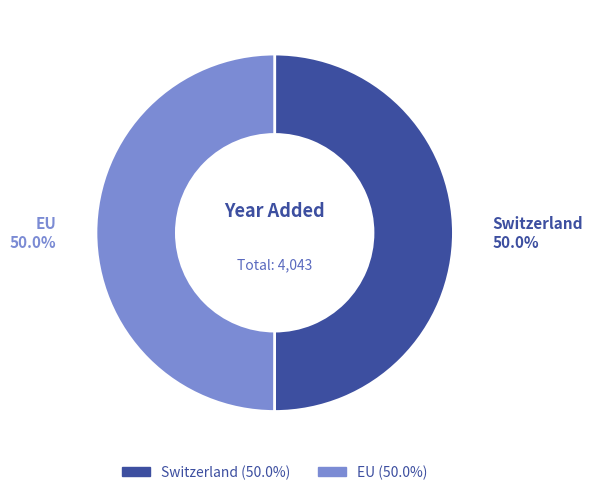

How many segments does this pie chart have?

2